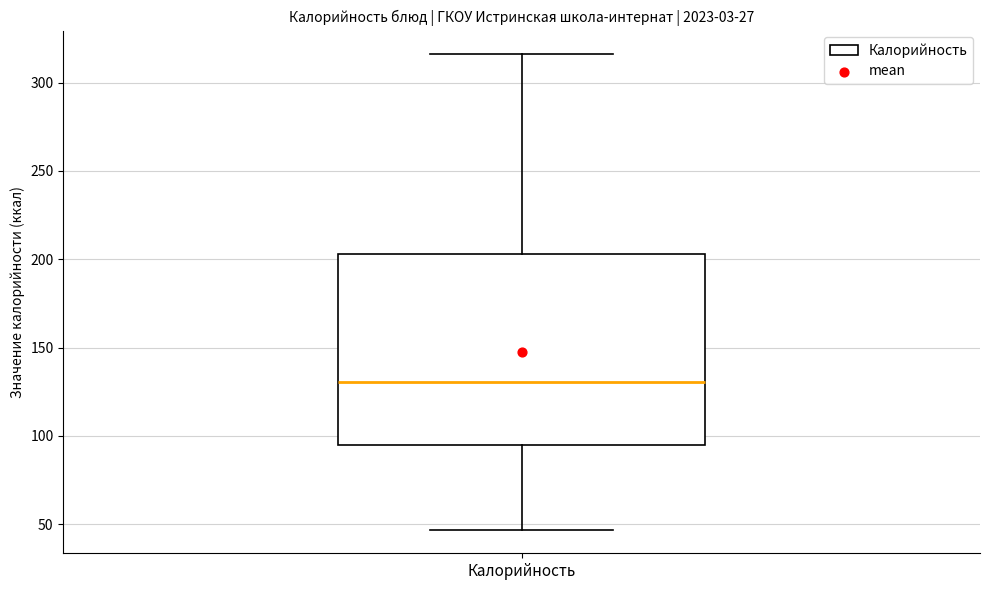

Read this box plot against the y-axis: the position of the median line, the range covered by the box, and the ends of both whiskers. The values are not printed on the chart, so give them approximately, as read against the axis.

median 130, box 95 to 205, whiskers 45 to 315